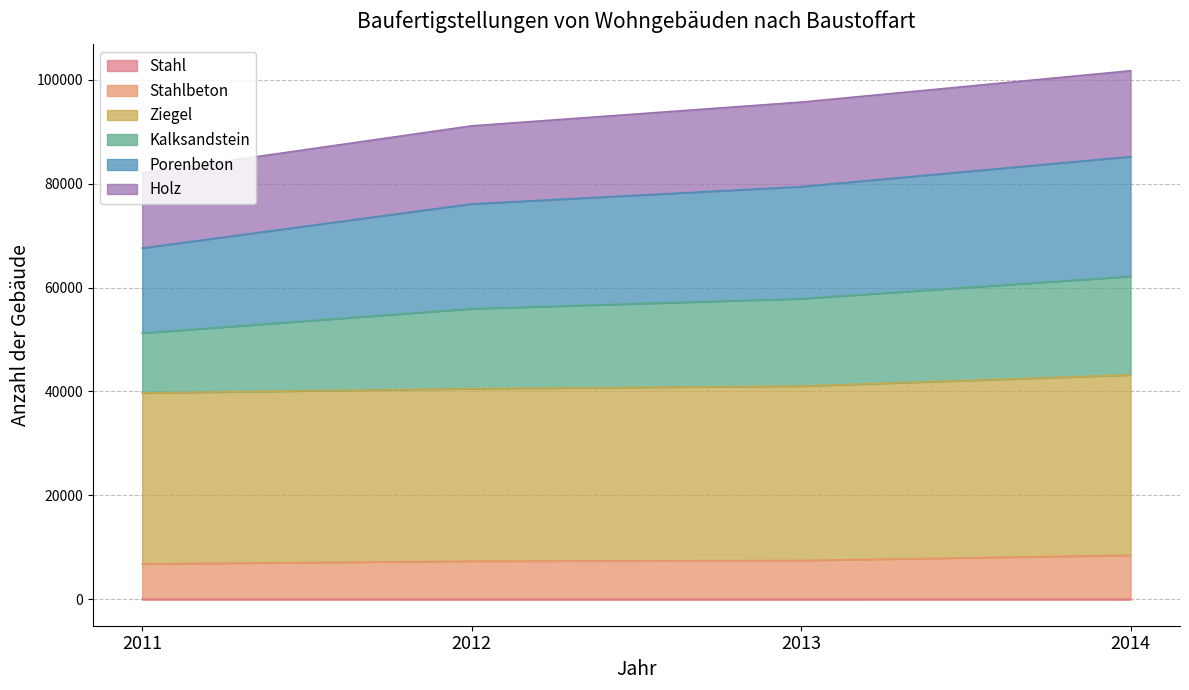

What is the total value across all series at 2014?

101722